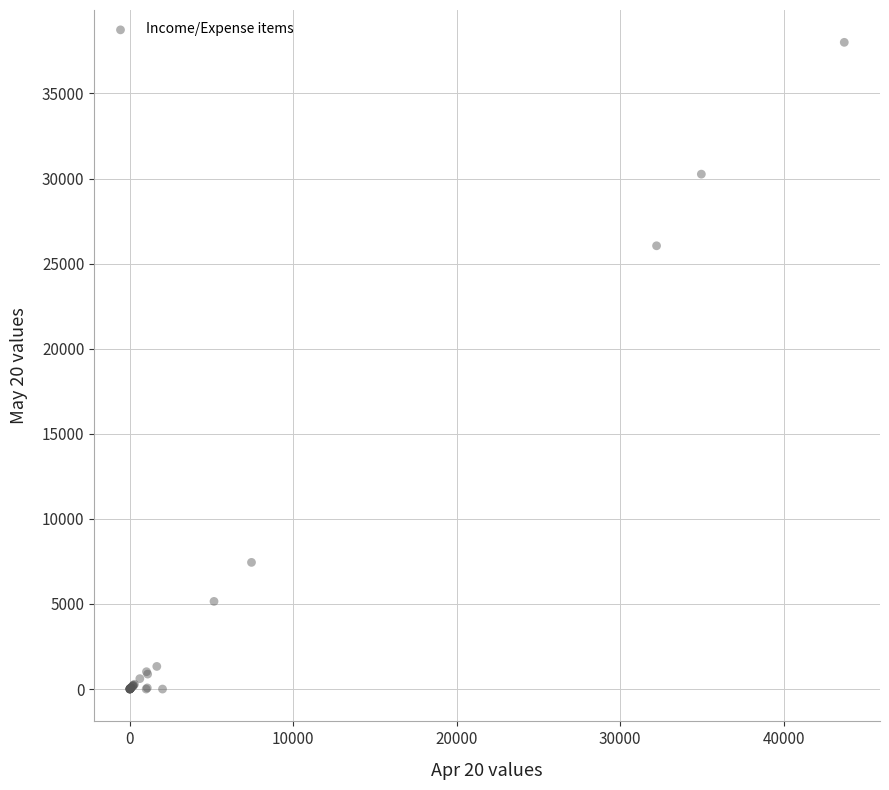

What Y value in the scatter plot is closest to 19003?

26050